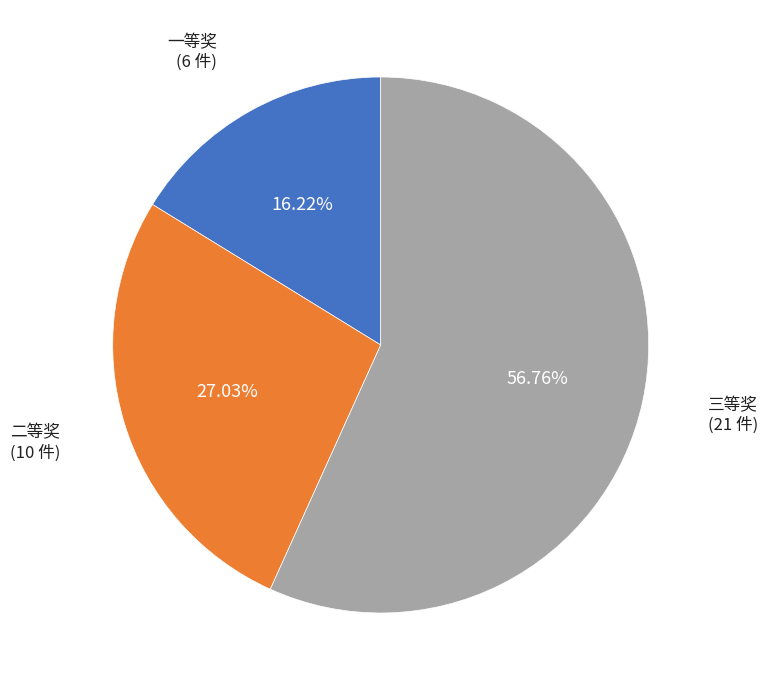

Between 二等奖 and 三等奖, which is larger?

三等奖